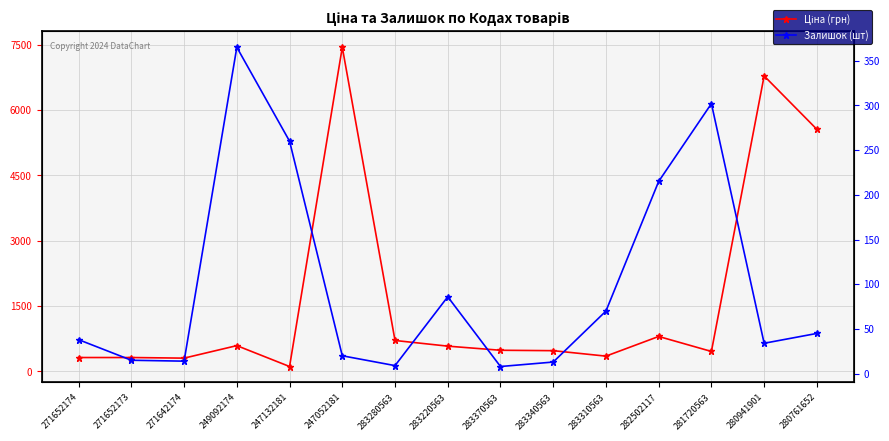

How many values in the Залишок (шт) series are below 38?

7